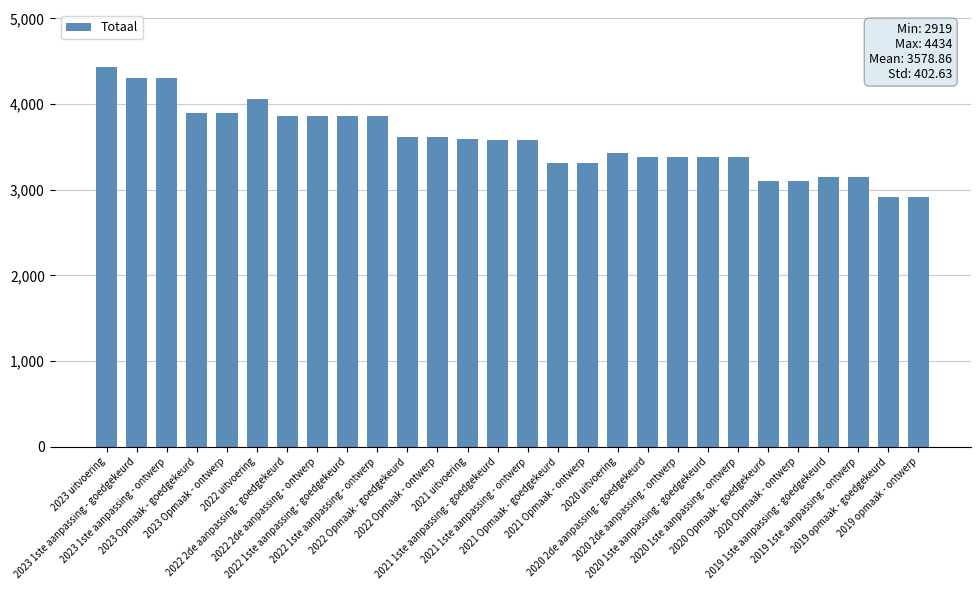

What position from the right is 2020 uitvoering?

11